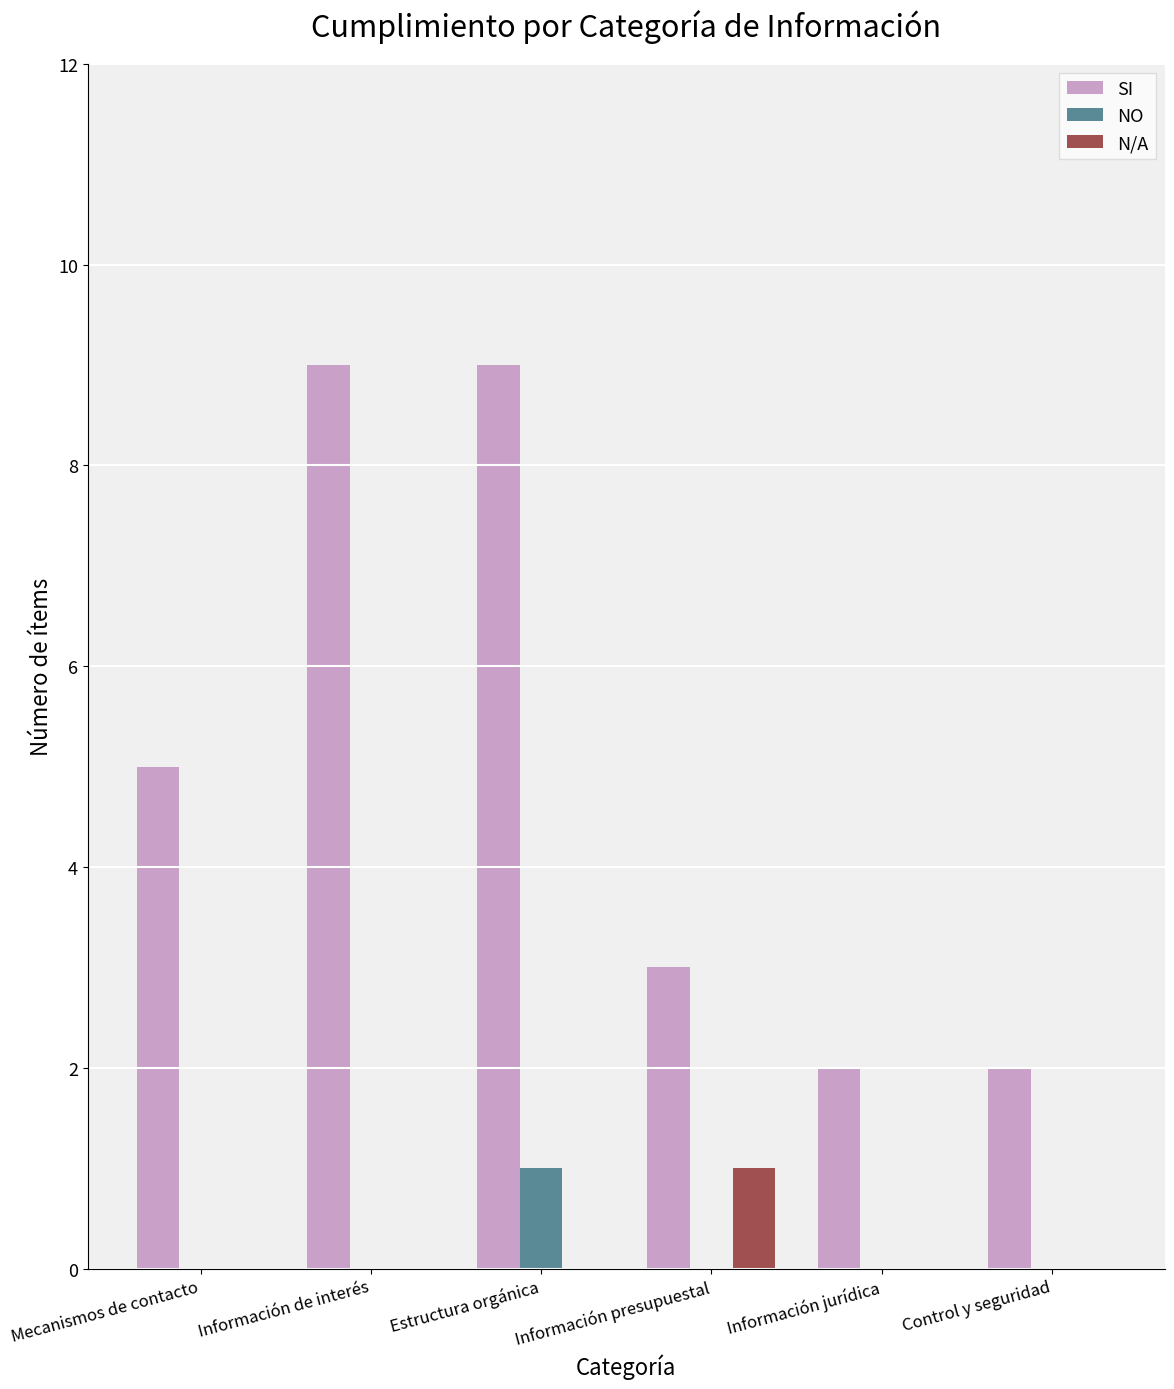

How many groups of bars are there?

6